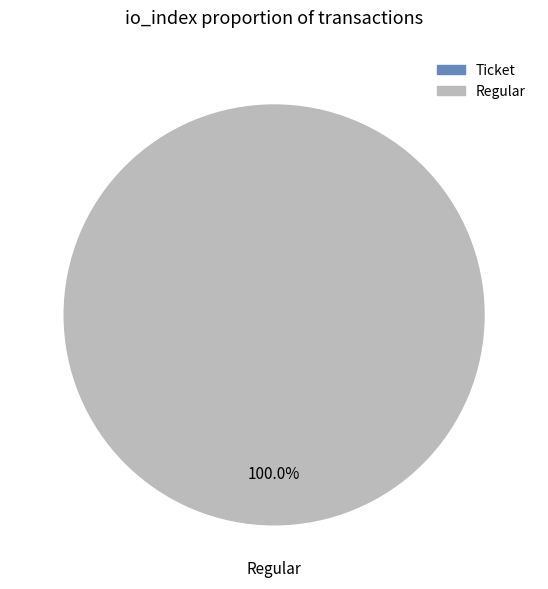

What is the majority slice?

tx_index_36